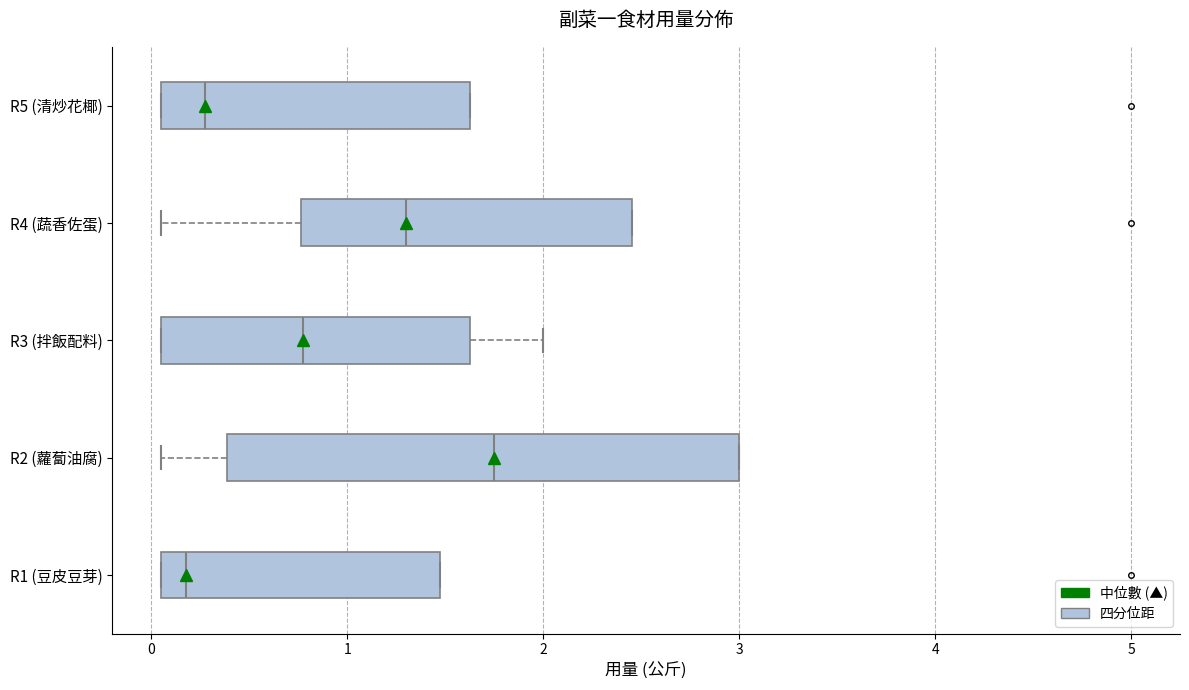

Reading bottom to top, read every box against the x-axis: the position of its median line, the range the box covers, and the ends of its whiskers. The values are not printed on the chart, so give them approximately, as read against the axis.

R1 (豆皮豆芽): median 0.2, box 0.1 to 1.5, whiskers 0.1 to 1.5
R2 (蘿蔔油腐): median 1.8, box 0.4 to 3.0, whiskers 0.1 to 3.0
R3 (拌飯配料): median 0.8, box 0.1 to 1.6, whiskers 0.1 to 2.0
R4 (蔬香佐蛋): median 1.3, box 0.8 to 2.5, whiskers 0.1 to 2.5
R5 (清炒花椰): median 0.3, box 0.1 to 1.6, whiskers 0.1 to 1.6